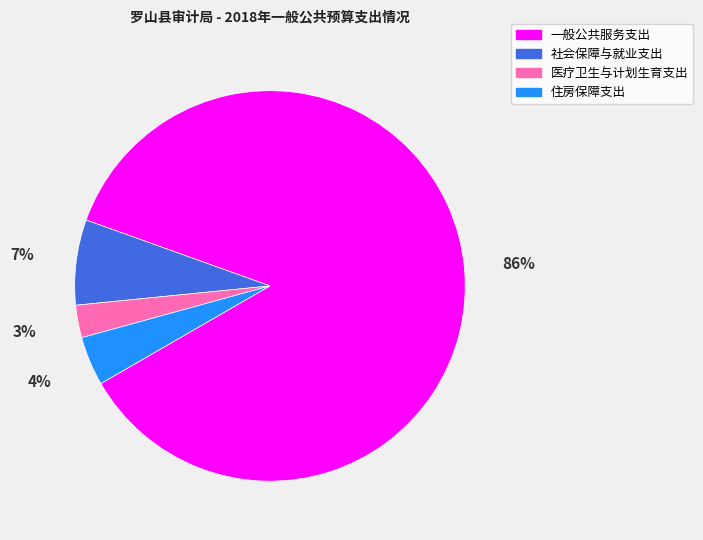

Which category has the biggest portion of the pie?

一般公共服务支出